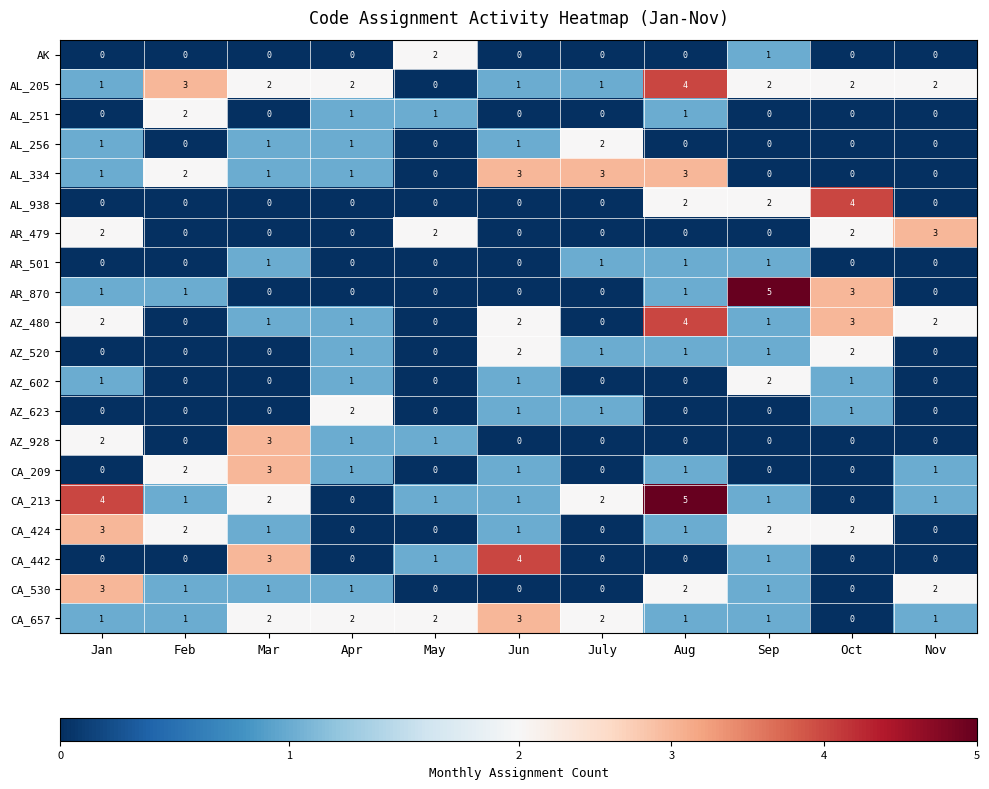

What is the difference between the highest and lowest values at Feb?

3